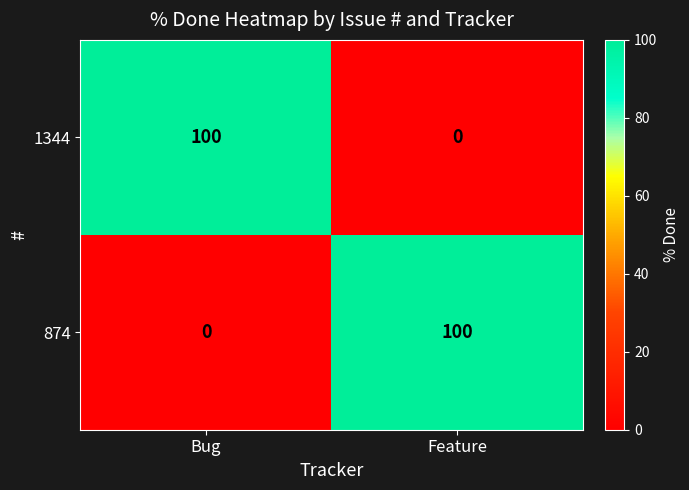

What is the sum of all 1344 values?

100